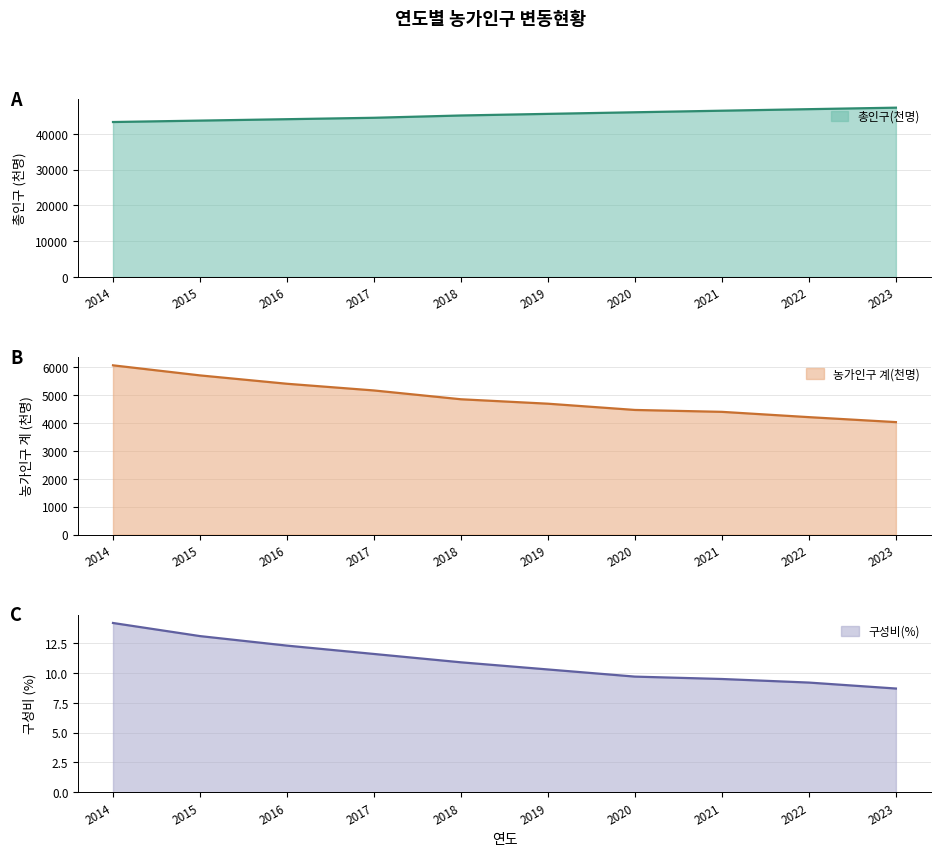

What is the average value of the 총인구(천명) series?

45263